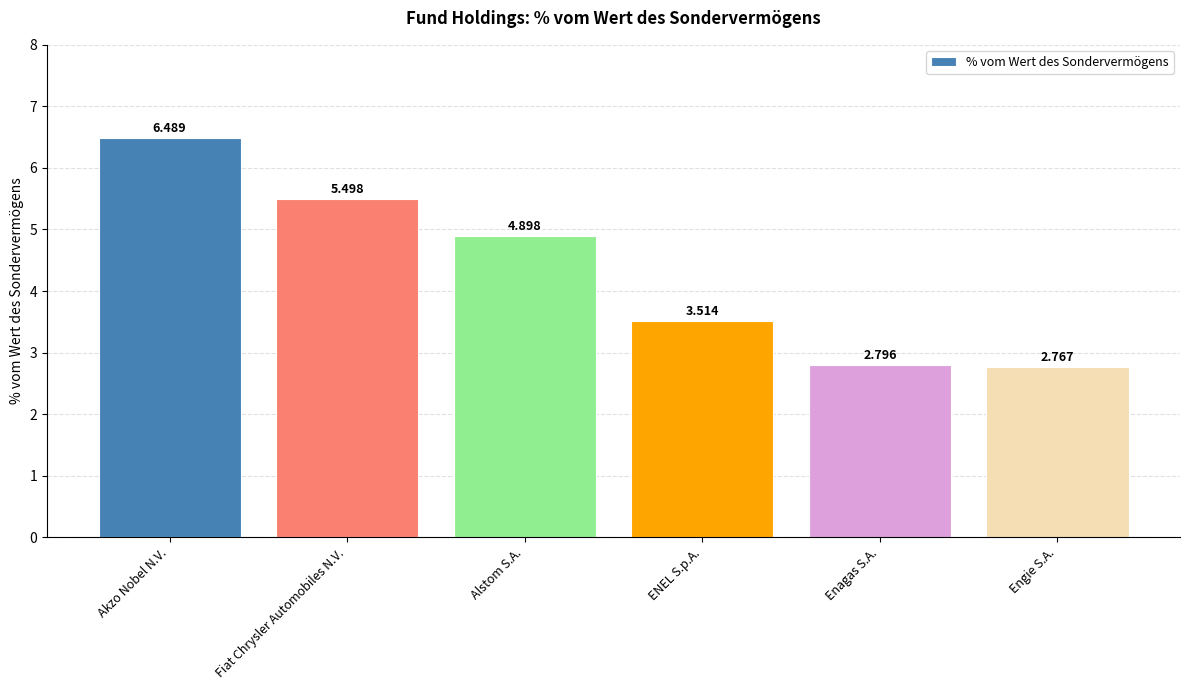

List the labels in order of value, smallest first.

Engie S.A., Enagas S.A., ENEL S.p.A., Alstom S.A., Fiat Chrysler Automobiles N.V., Akzo Nobel N.V.